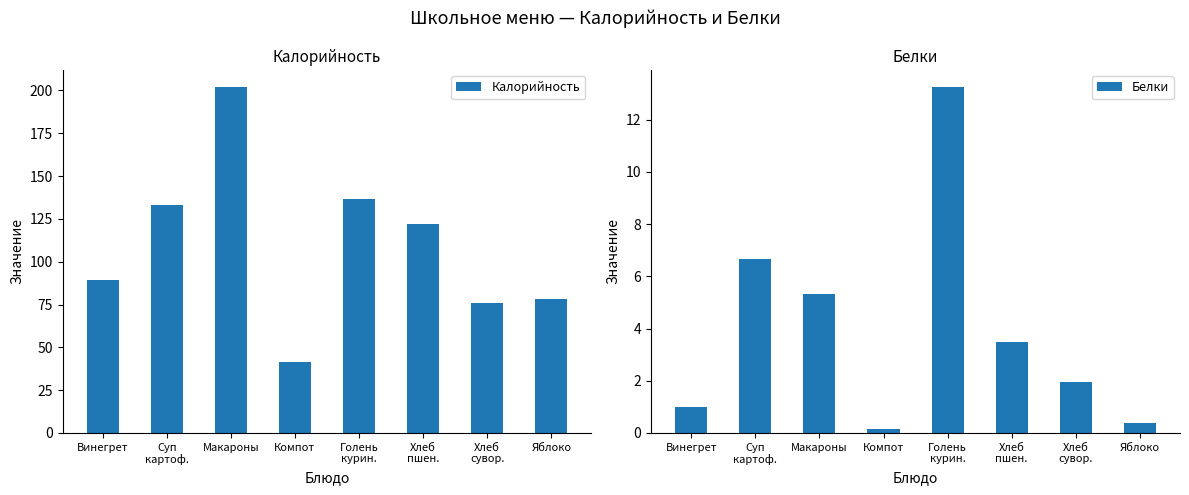

At how many categories does at least one series exceed 125?

3